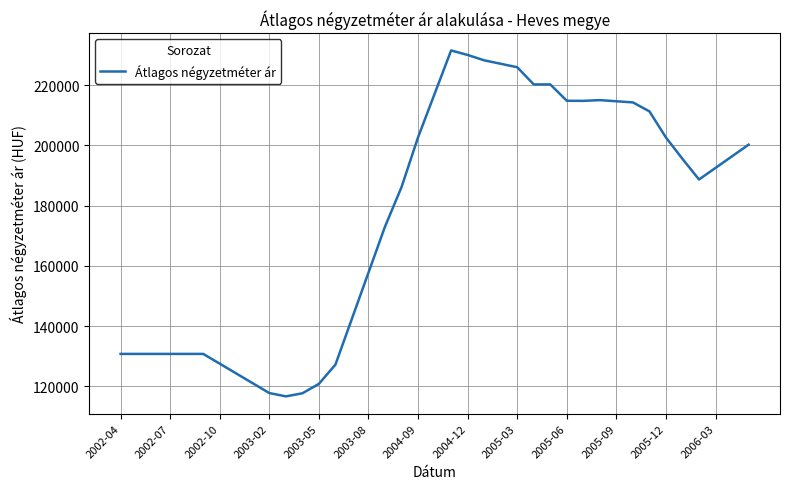

What is the minimum value shown in the chart?

116666